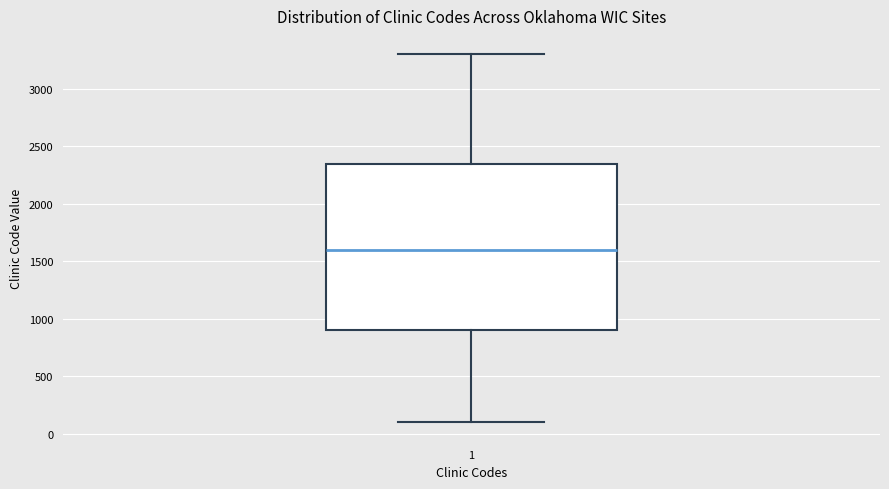

Read this box plot against the y-axis: the position of the median line, the range covered by the box, and the ends of both whiskers. The values are not printed on the chart, so give them approximately, as read against the axis.

median 1600, box 900 to 2350, whiskers 100 to 3300